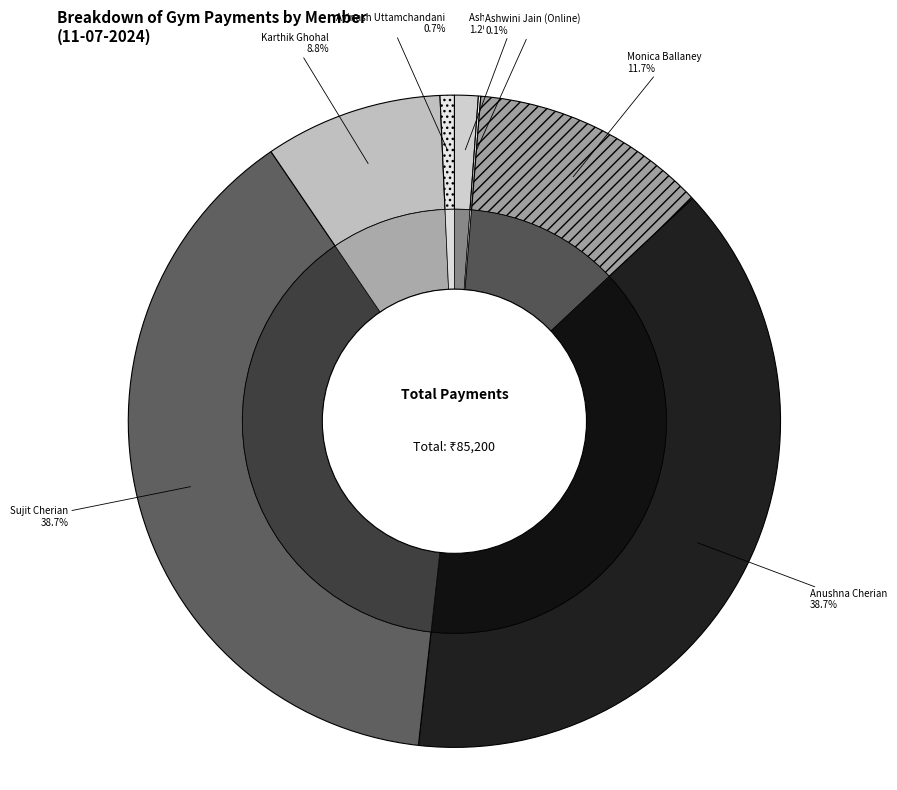

Between Karthik Ghohal and Ashwini Jain (Card), which is larger?

Karthik Ghohal